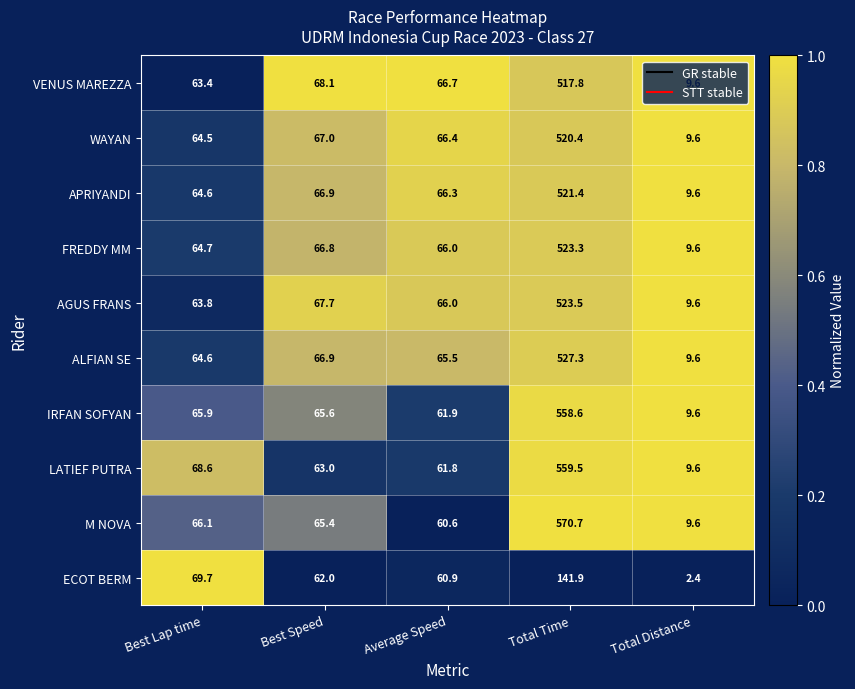

What is the spread (max minus min) of values at Total Distance?

7.2